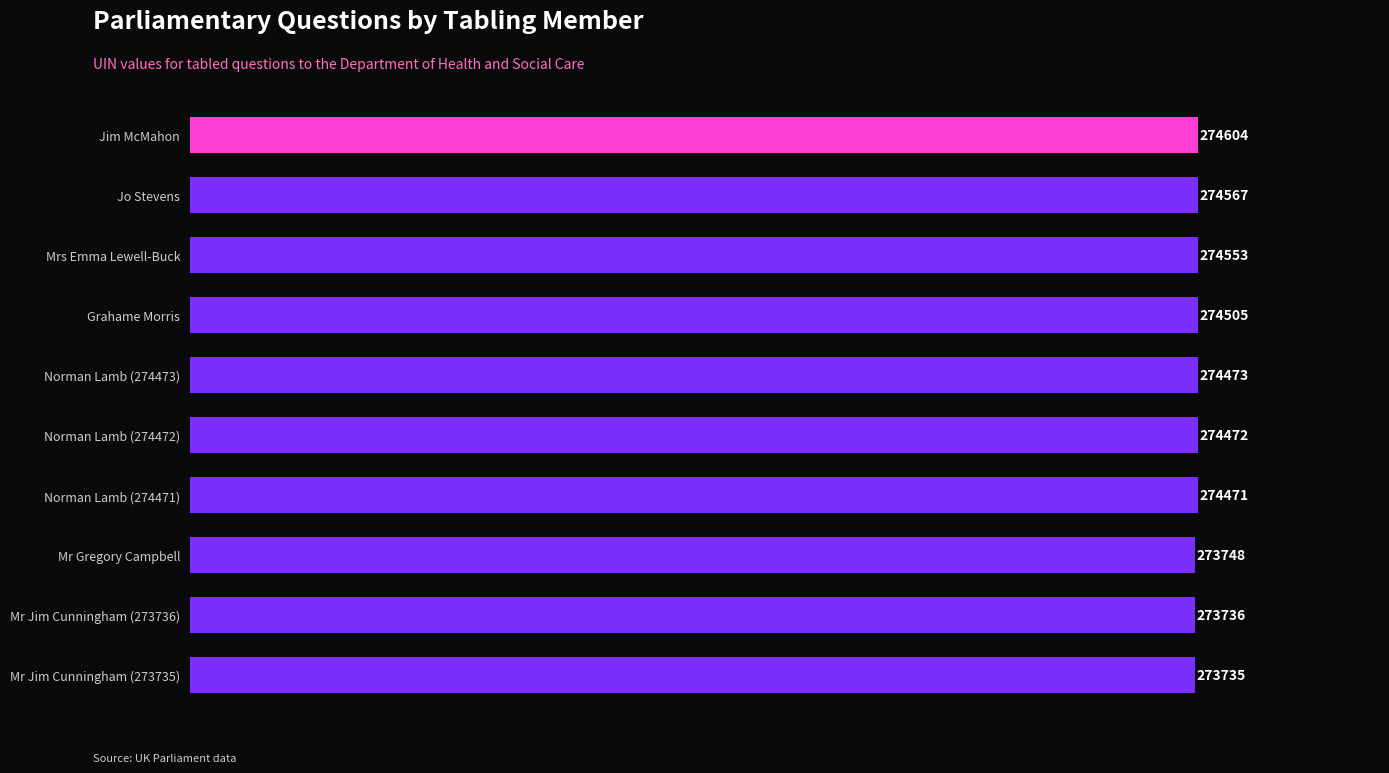

How many bars are there in total?

10